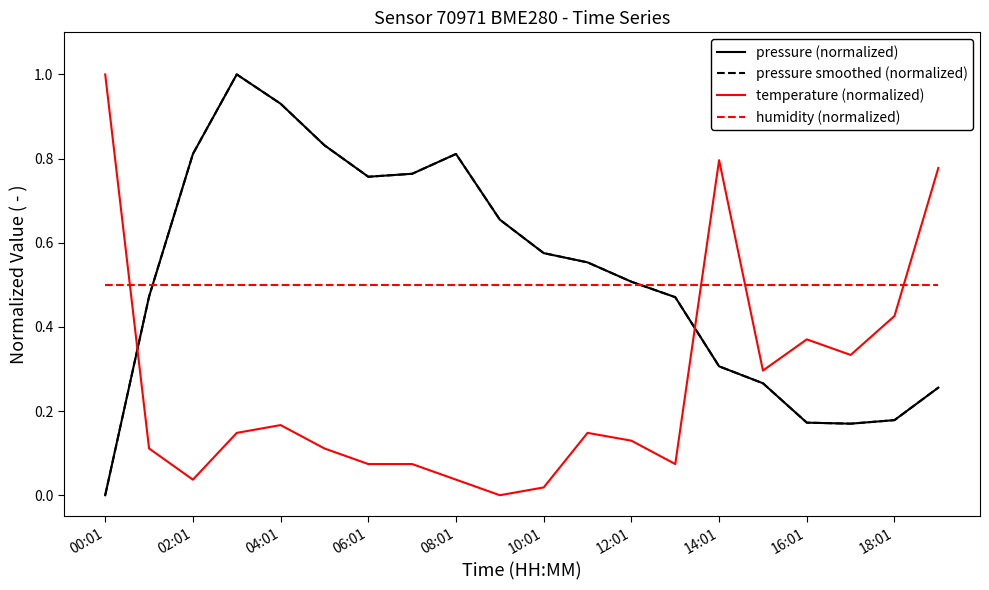

What is the difference between the maximum and minimum values in the pressure (normalized) series?

1.0